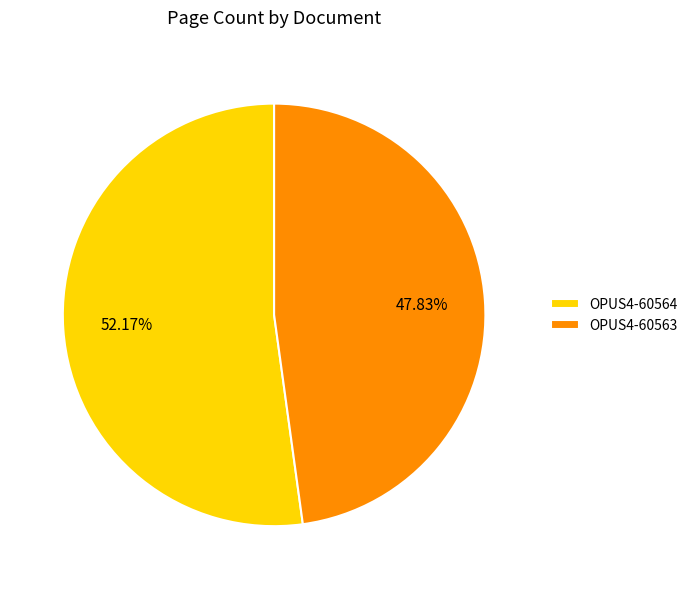

Does OPUS4-60563 account for over 50% of the chart?

No